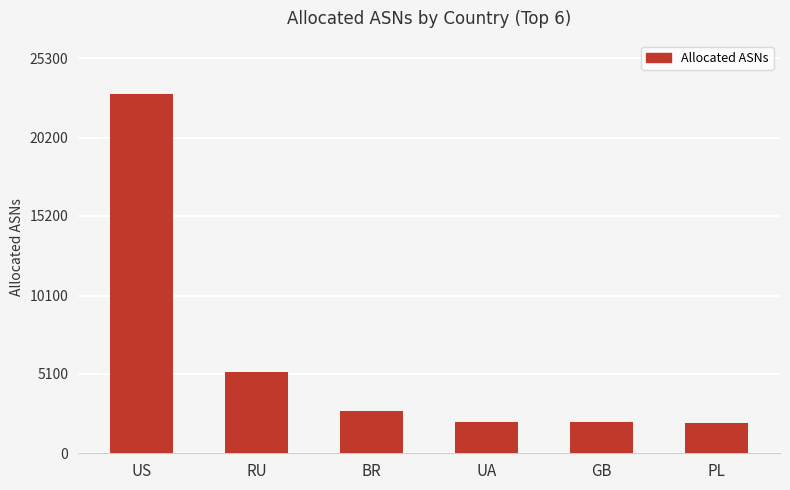

What is the ratio of the value at PL to the value at UA?

1.0